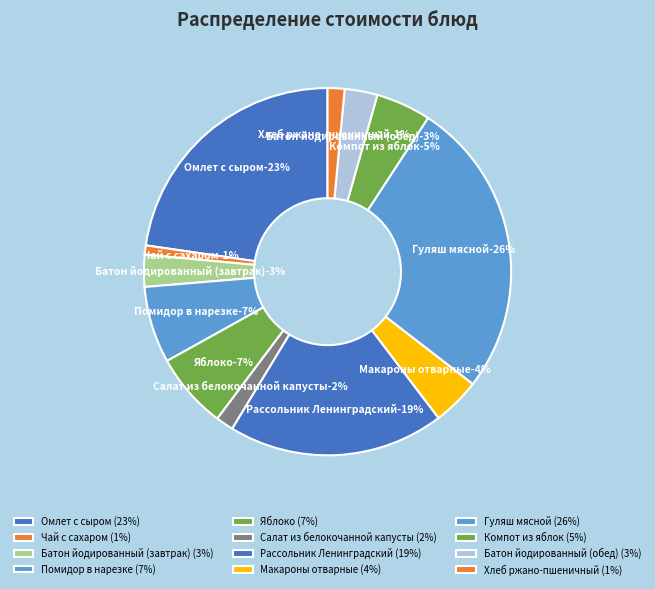

True or false: Хлеб ржано-пшеничный accounts for 1% of the total.

True